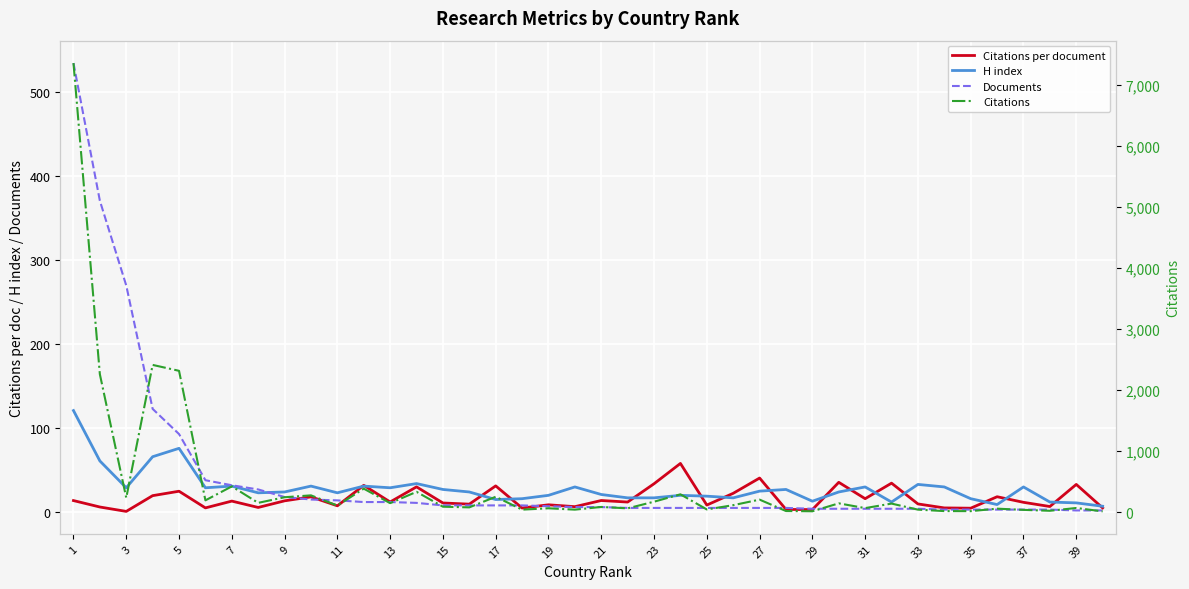

How many series are shown in this chart?

4